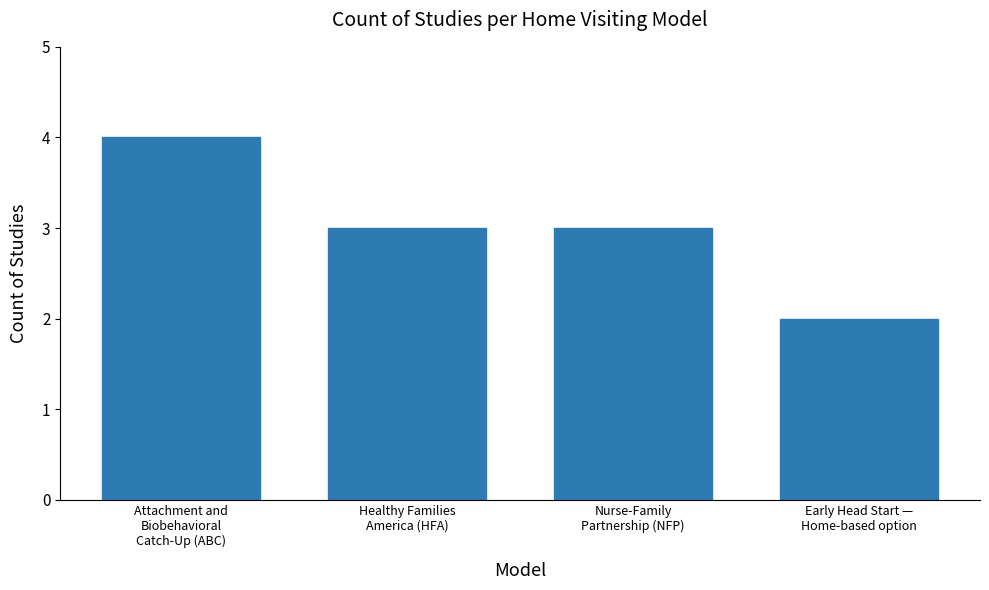

Read the value at Early Head Start —
Home-based option.

2